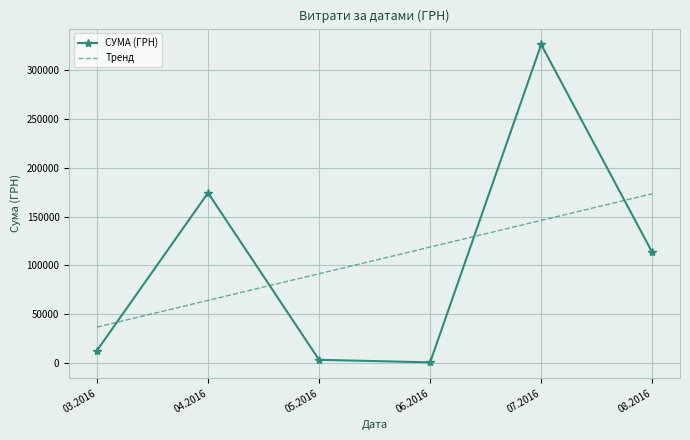

What is the difference between the maximum and minimum values in the Тренд series?

136720.8